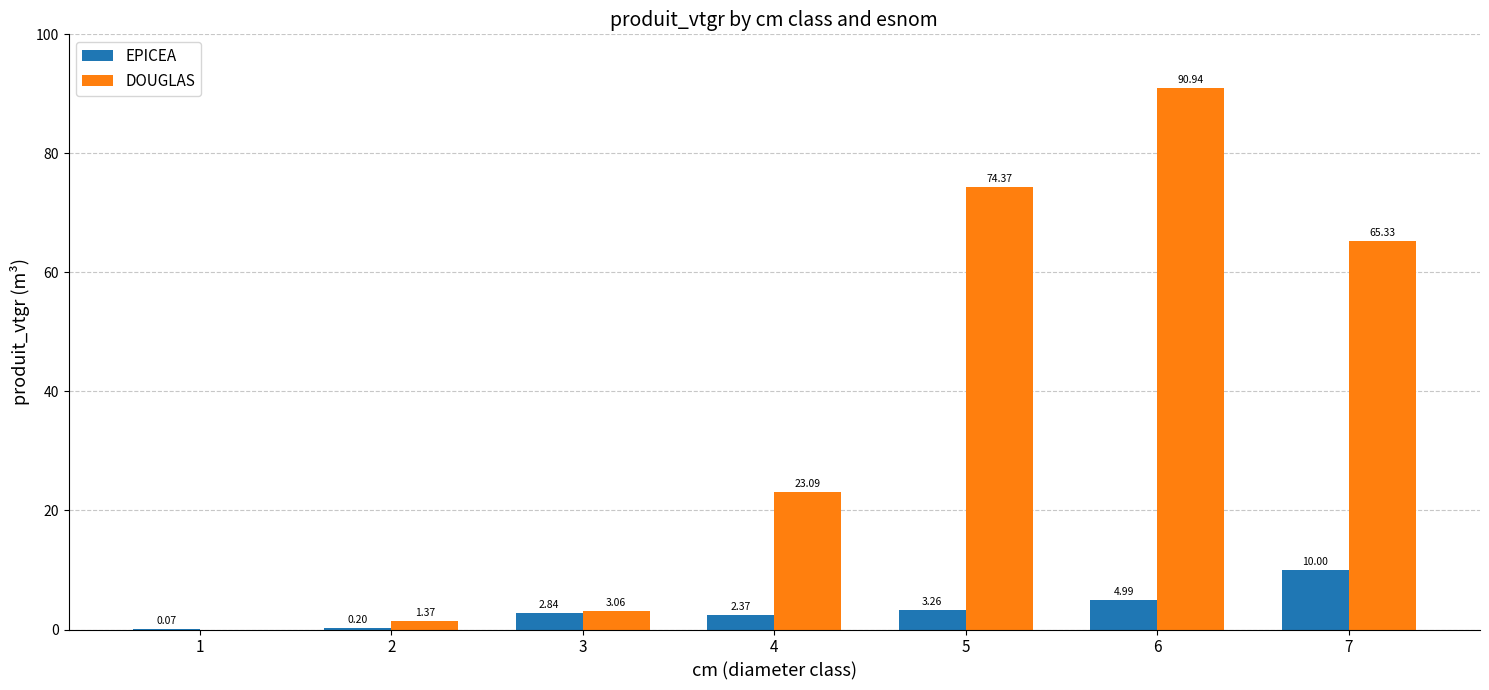

What is the average value of the DOUGLAS series?

36.9